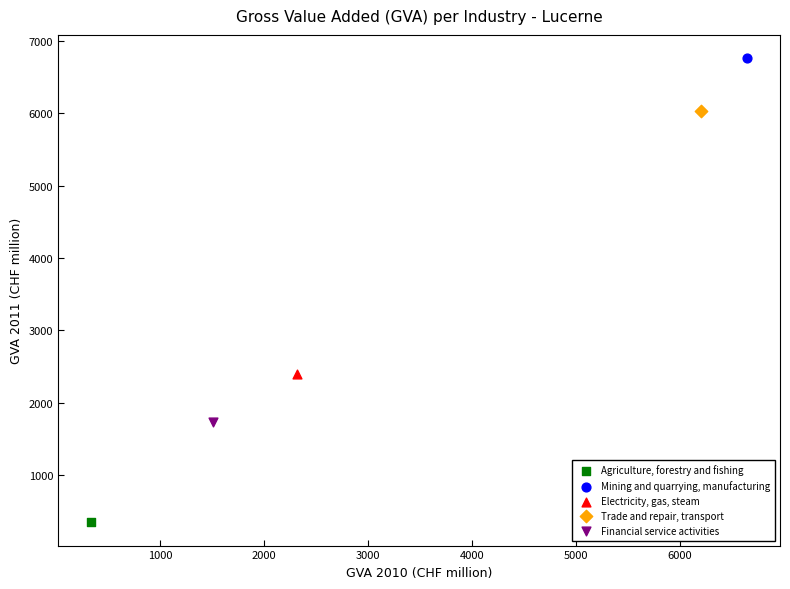

Which series reaches the maximum Y coordinate?

Mining and quarrying, manufacturing